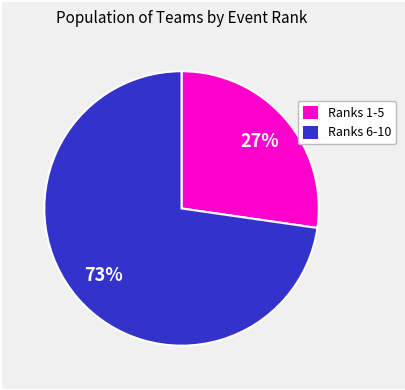

To the nearest percent, what is the average slice percentage?

50%